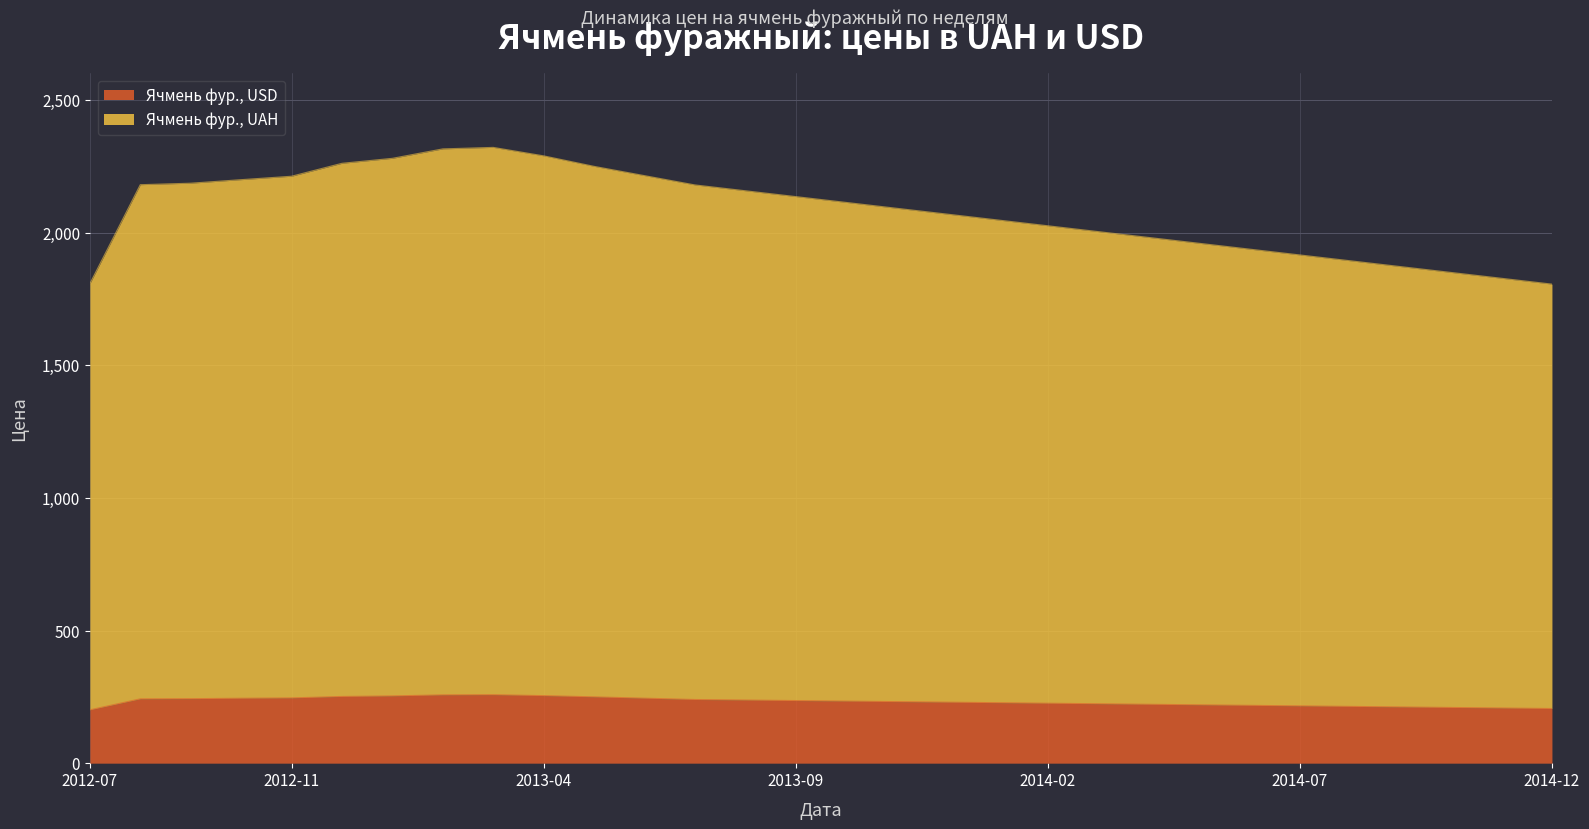

Count the number of categories in the chart.

30